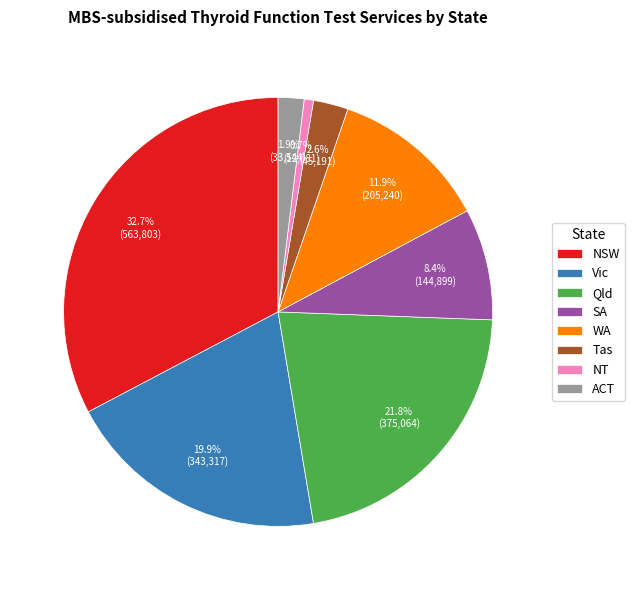

Does WA account for over 50% of the chart?

No